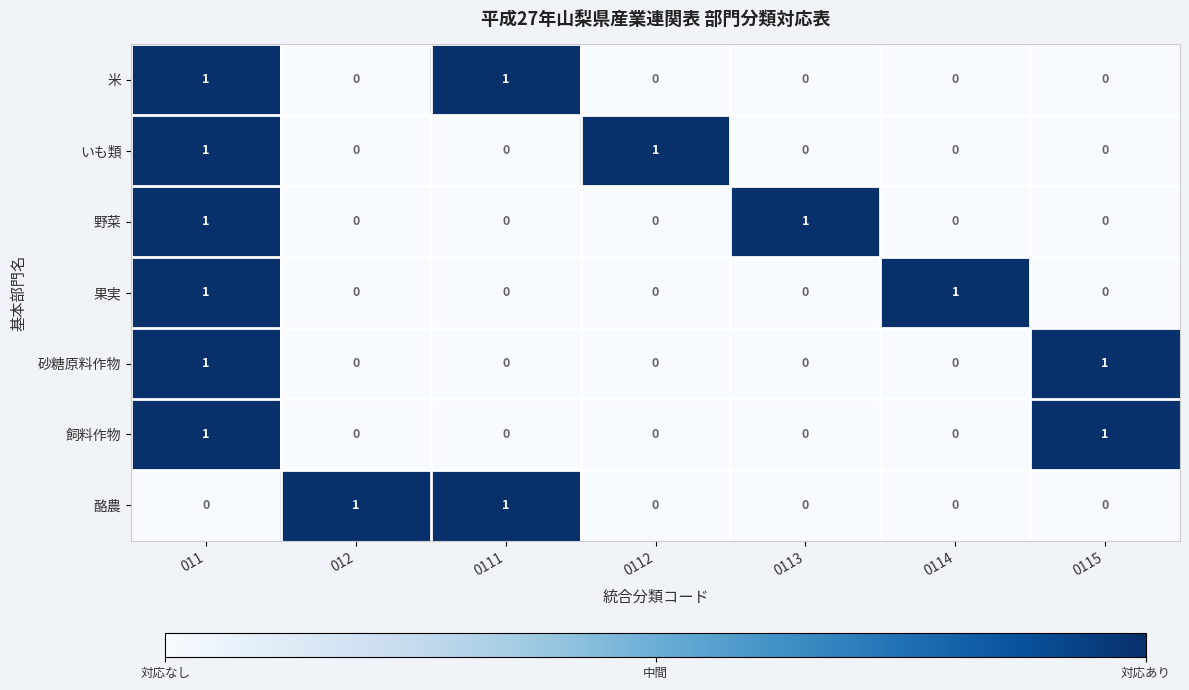

At which category is the sum across all series the highest?

011